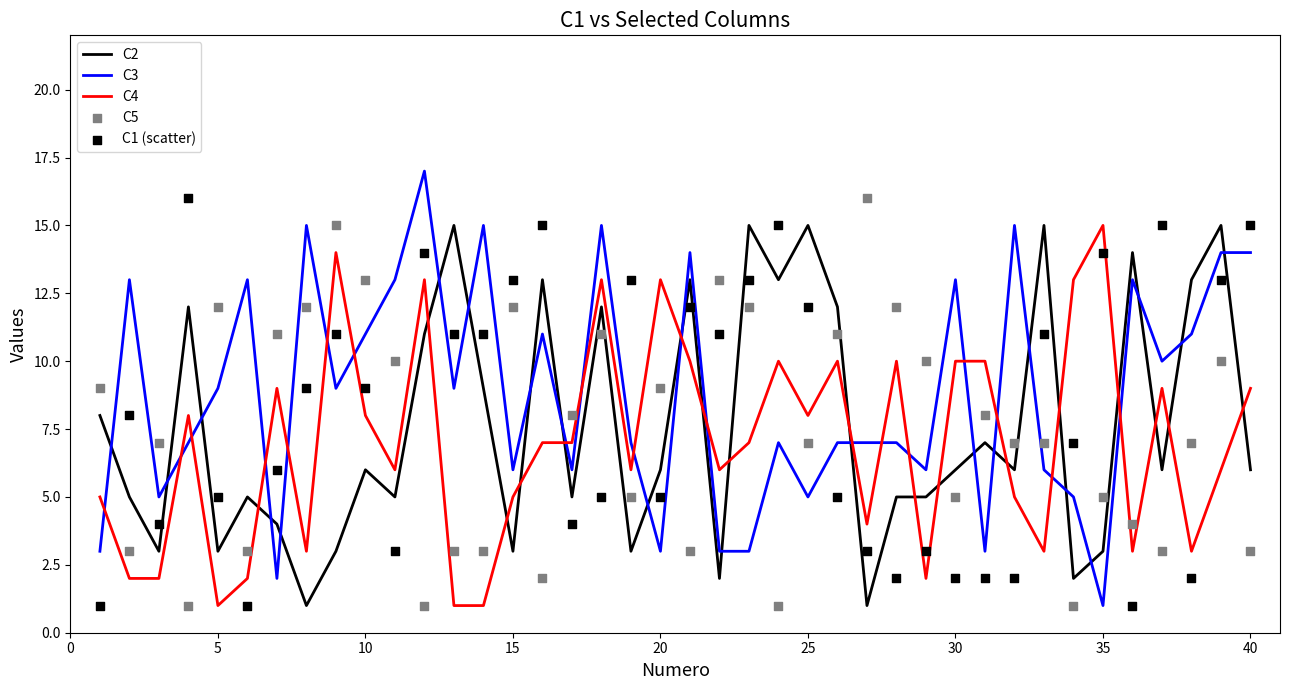

What are all the series names shown in the legend?

C2, C3, C4, C5, C1 (scatter)